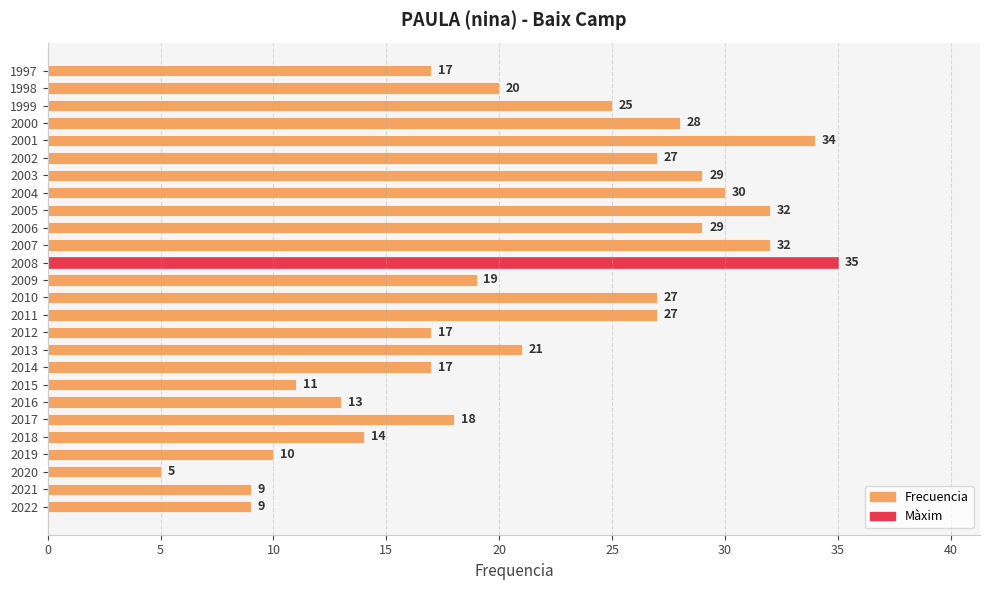

At which category does the chart reach its minimum across all series?

2020